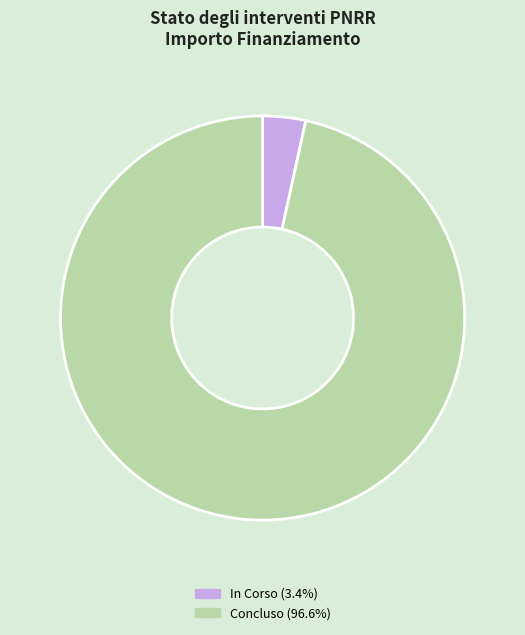

Approximately how many times larger is the value at Concluso (96.6%) compared to In Corso (3.4%)?

28.1